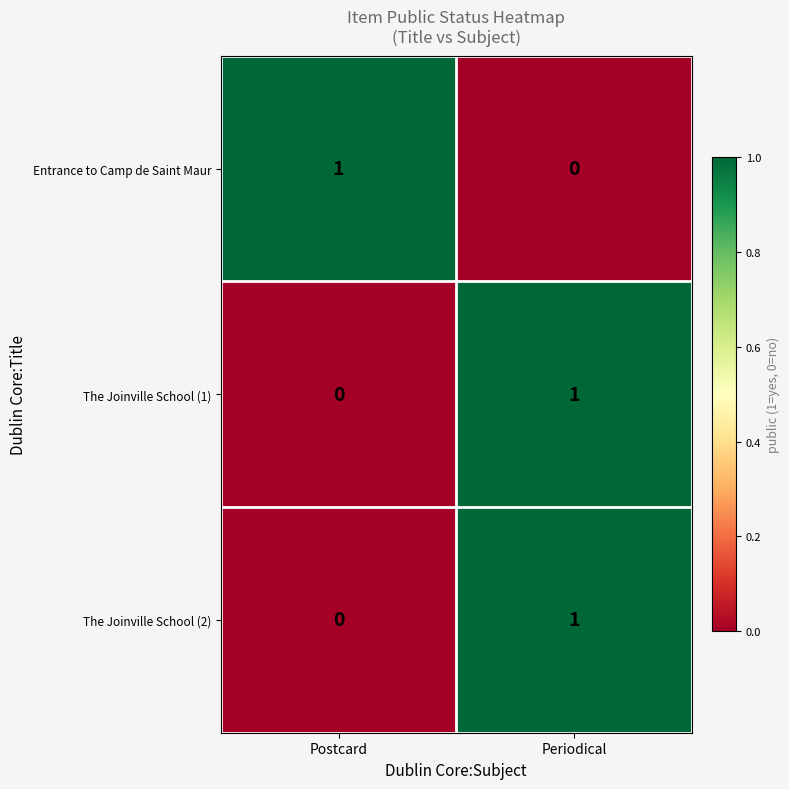

At which category is the sum across all series the highest?

Periodical